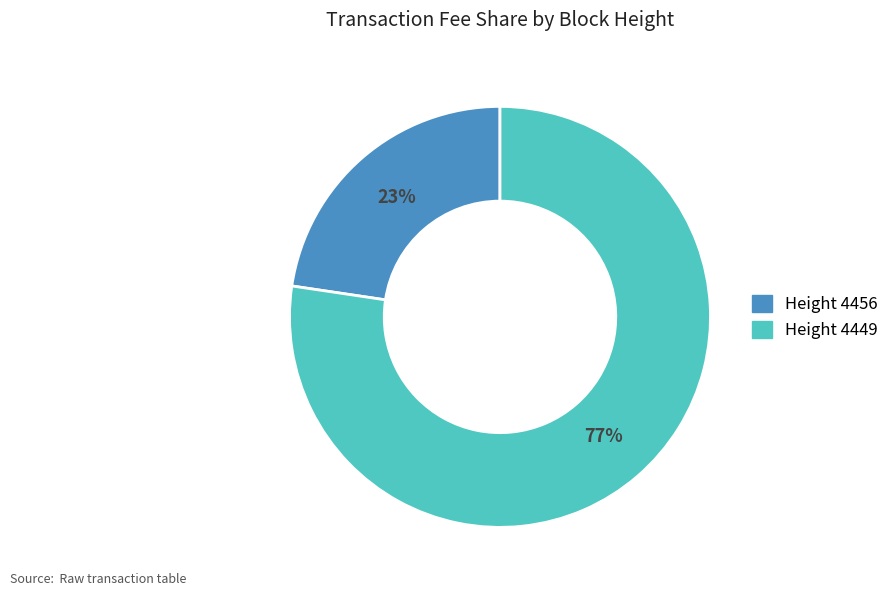

How many slices are in this pie chart?

2